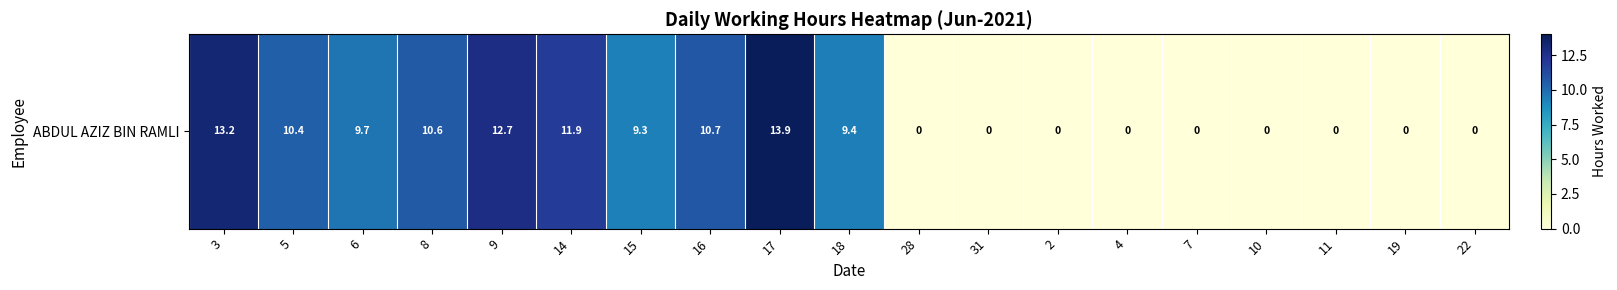

What is the difference between the values at 14 and 19?

11.9